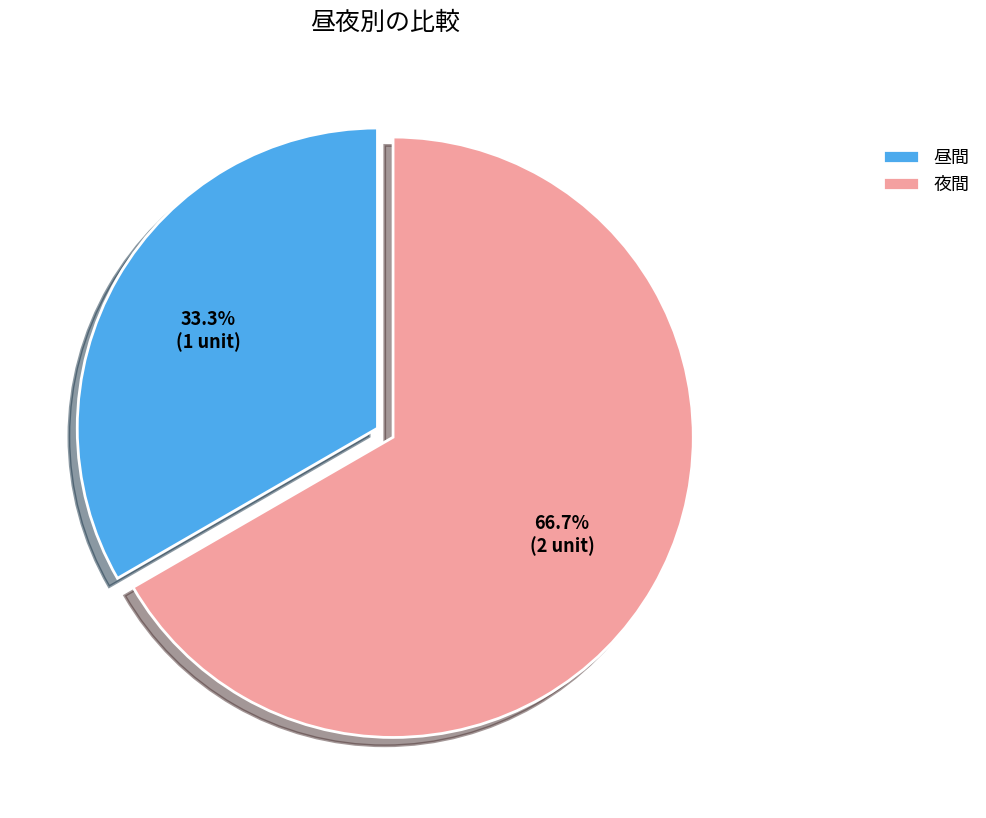

To the nearest percent, what is the average slice percentage?

50%